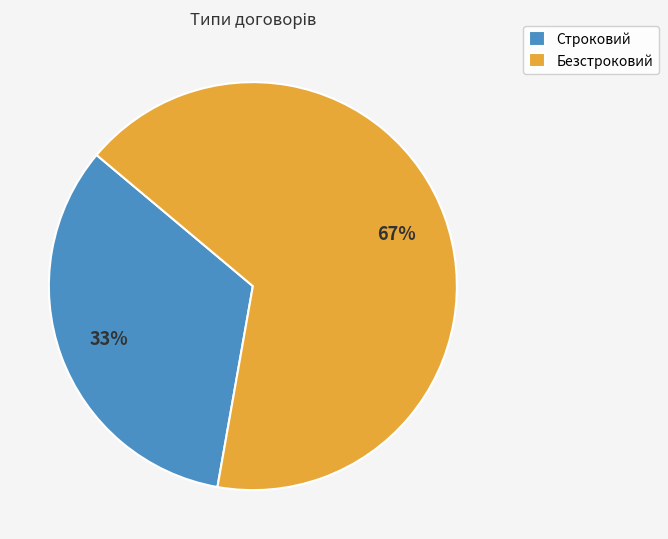

Which category accounts for the majority?

Безстроковий